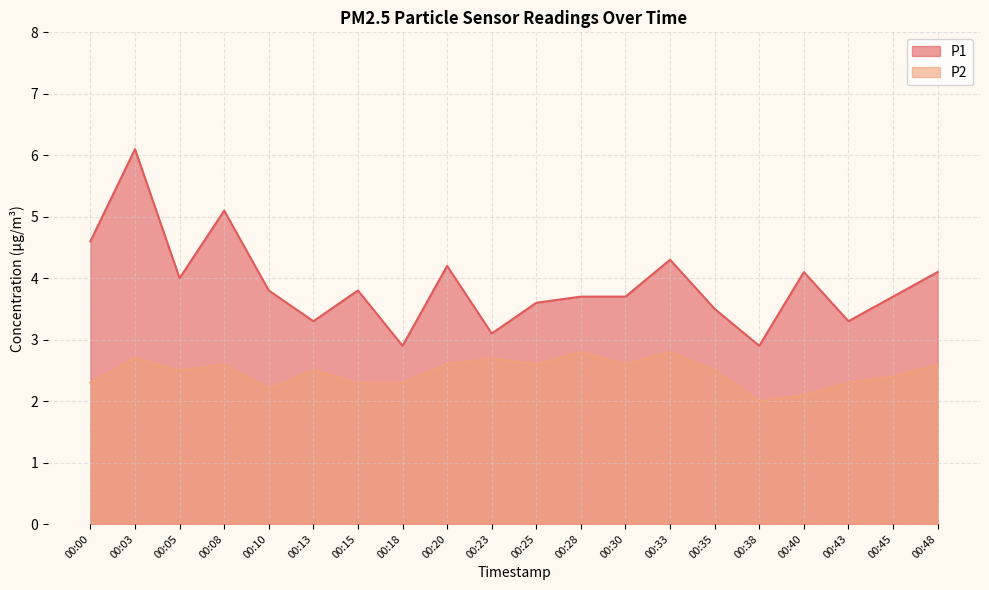

True or false: P1 and P2 intersect in this chart.

False